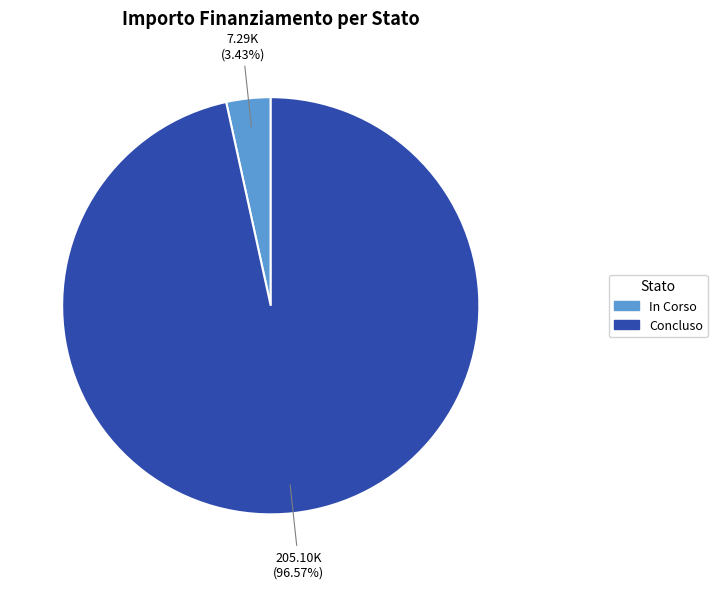

Which has a higher value, Concluso or In Corso?

Concluso